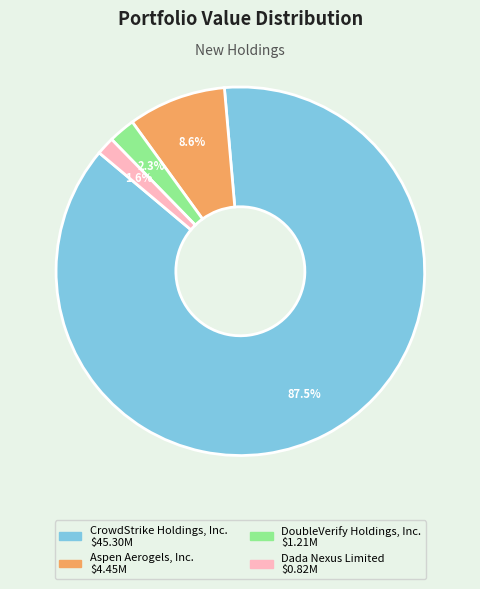

Count the number of slices in the pie.

4